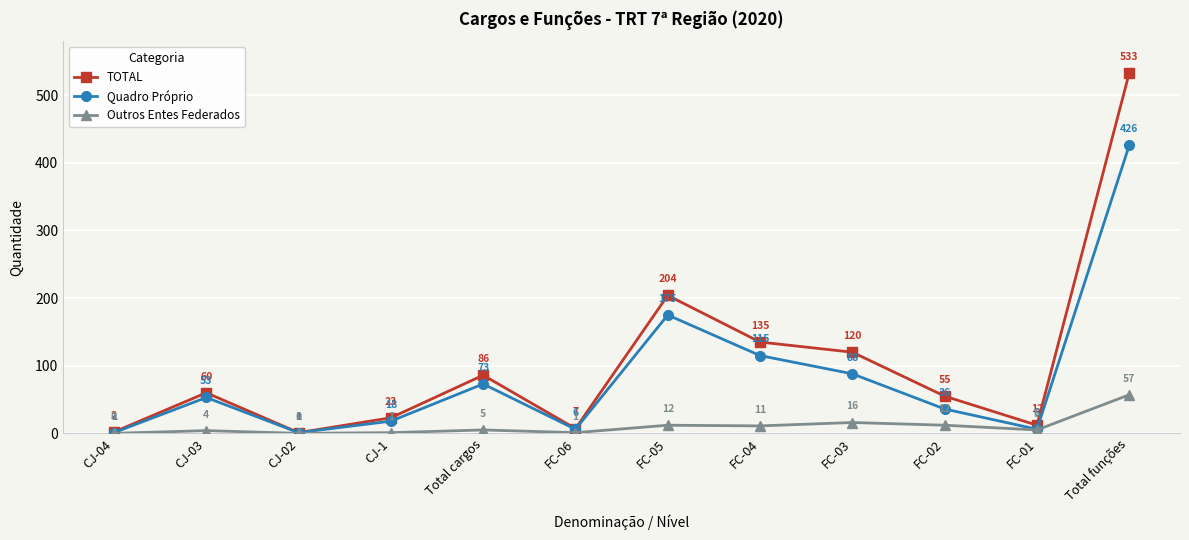

True or false: Outros Entes Federados and TOTAL cross at least once.

False